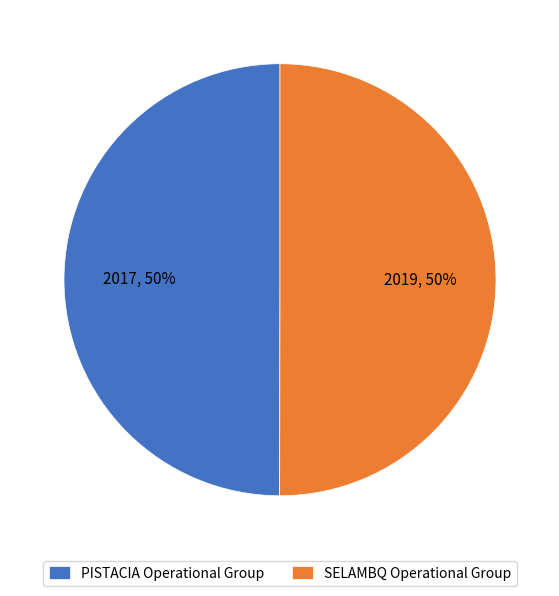

Is it true that PISTACIA Operational Group is 50% of the pie?

True